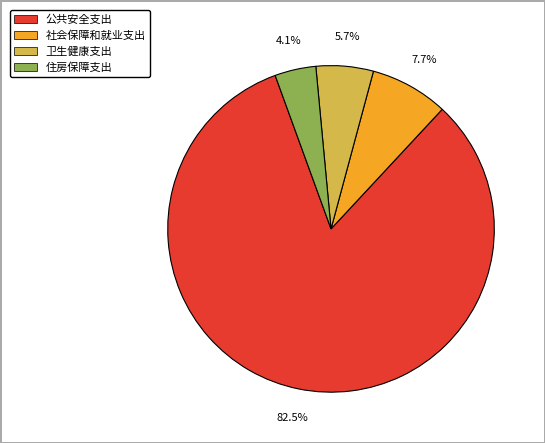

What percentage do 公共安全支出 and 卫生健康支出 together represent?

88.2%